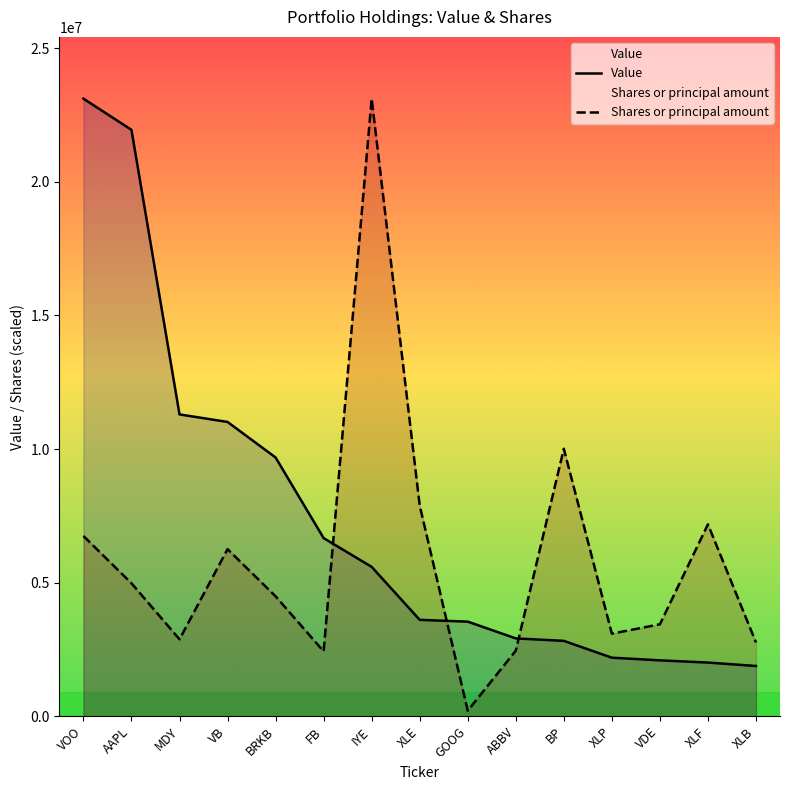

List the series in order of their peak value, highest first.

Value, Shares or principal amount